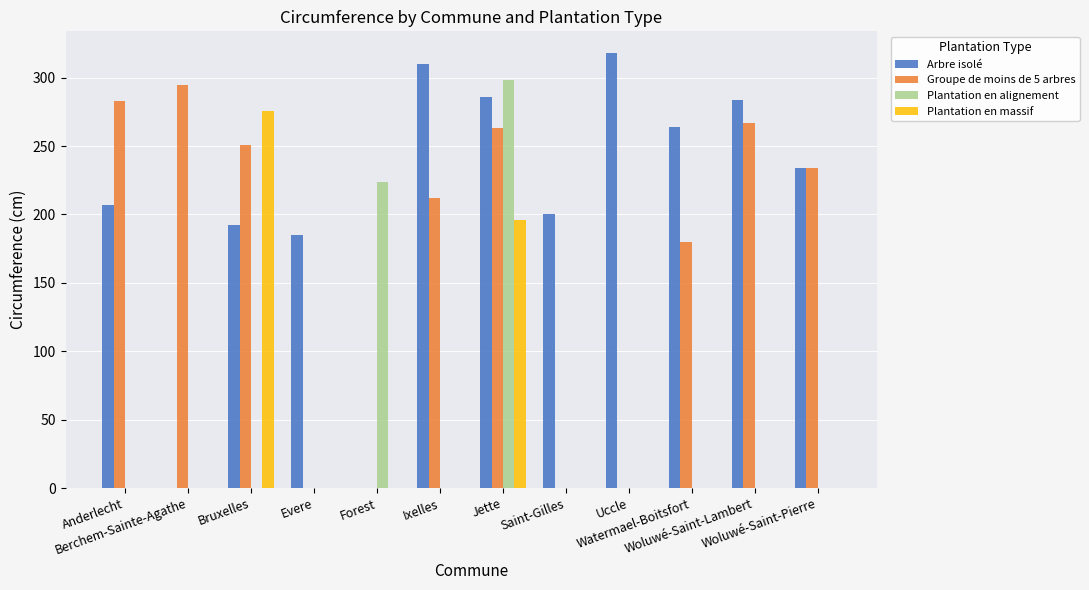

Which series has the largest total across all categories?

Arbre isolé